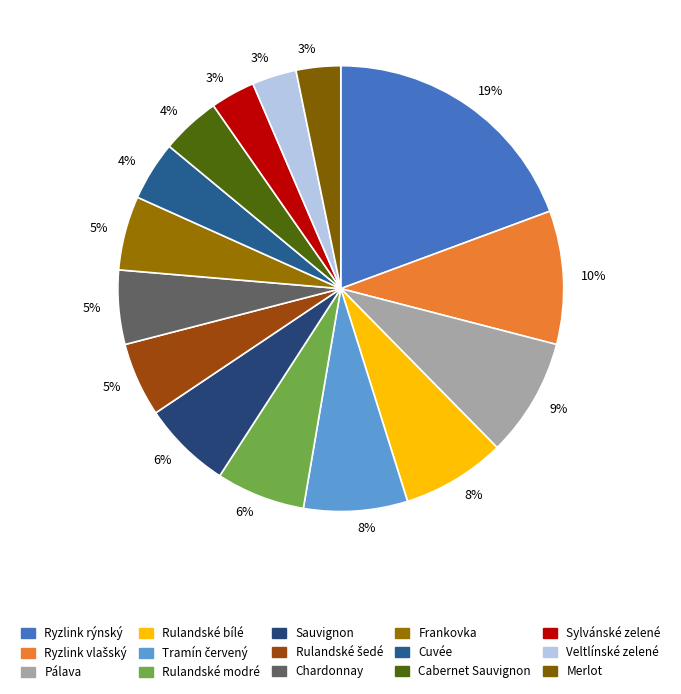

How many segments does this pie chart have?

15